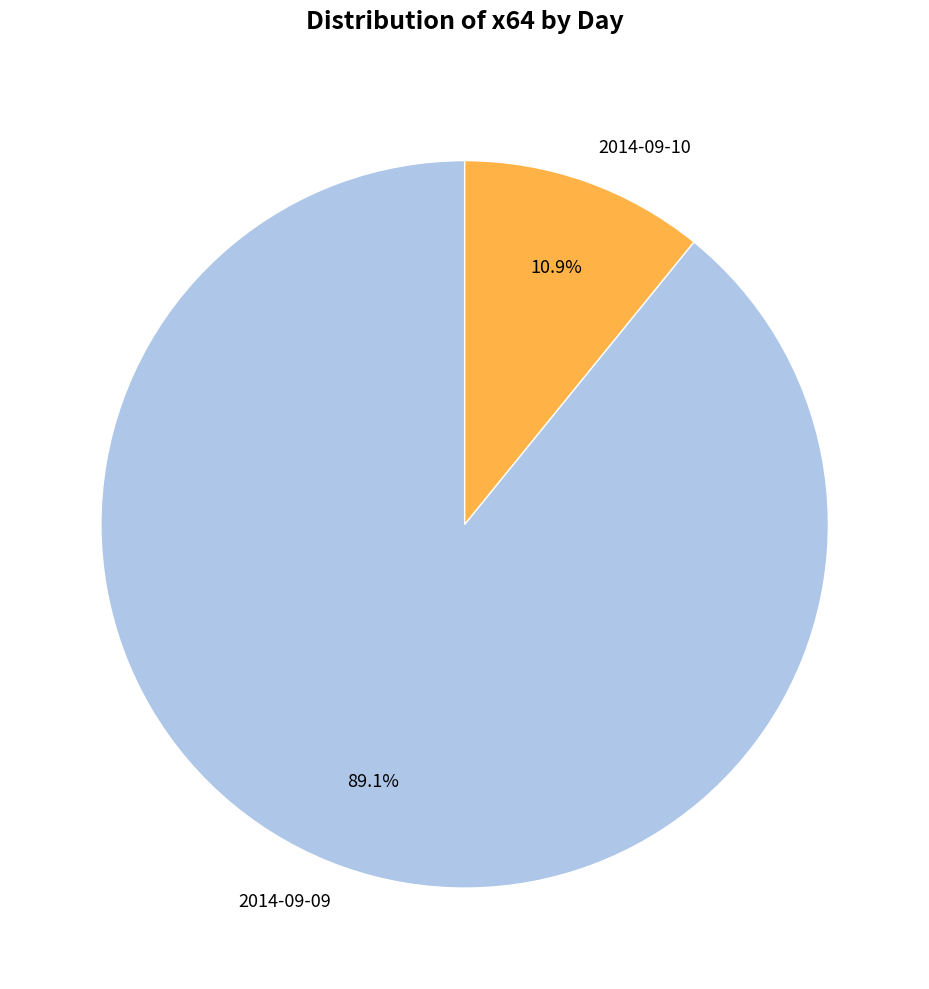

What percentage is the 2014-09-10 slice, to the nearest percent?

11%